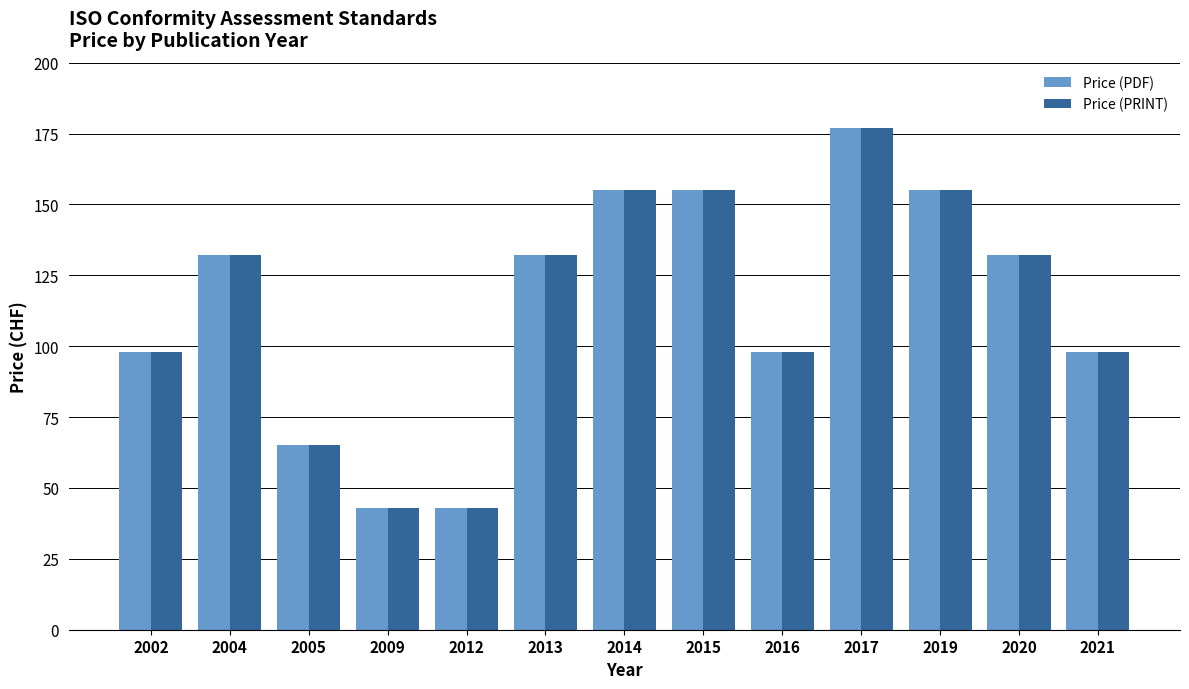

Reading right to left, transcribe all the data shown in this chart.

Price (PDF): 2021=98	2020=132	2019=155	2017=177	2016=98	2015=155	2014=155	2013=132	2012=43	2009=43	2005=65	2004=132	2002=98
Price (PRINT): 2021=98	2020=132	2019=155	2017=177	2016=98	2015=155	2014=155	2013=132	2012=43	2009=43	2005=65	2004=132	2002=98